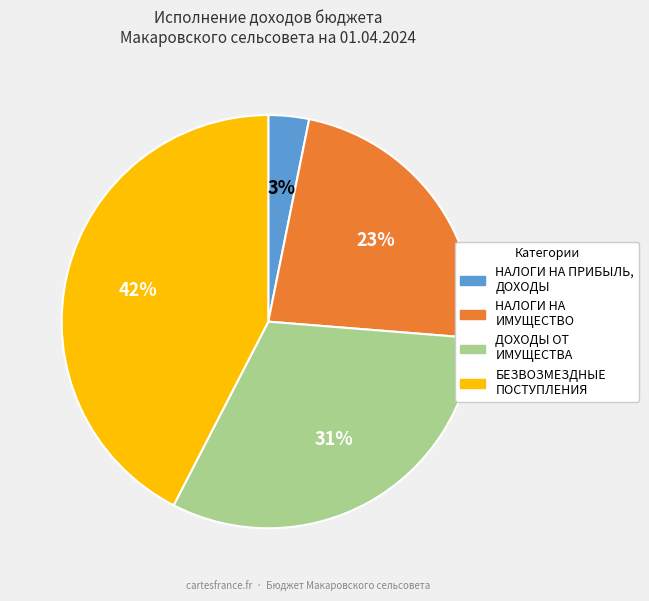

To the nearest percent, what percentage of the pie is ДОХОДЫ ОТ ИМУЩЕСТВА?

31%